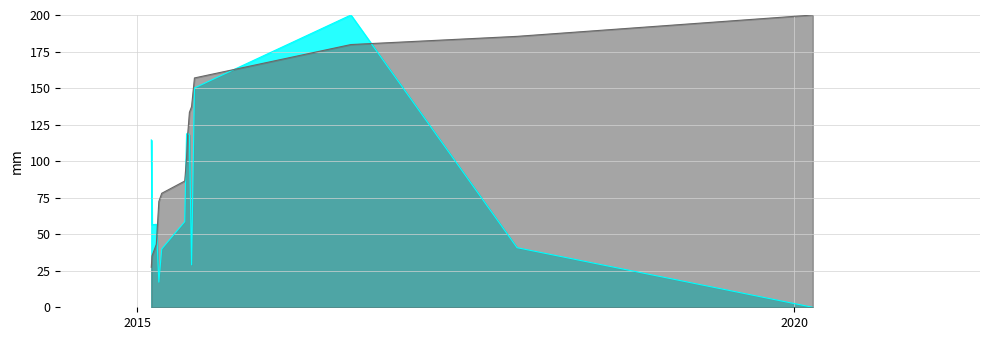

How many interior local peaks does the transactionValue series have?

3